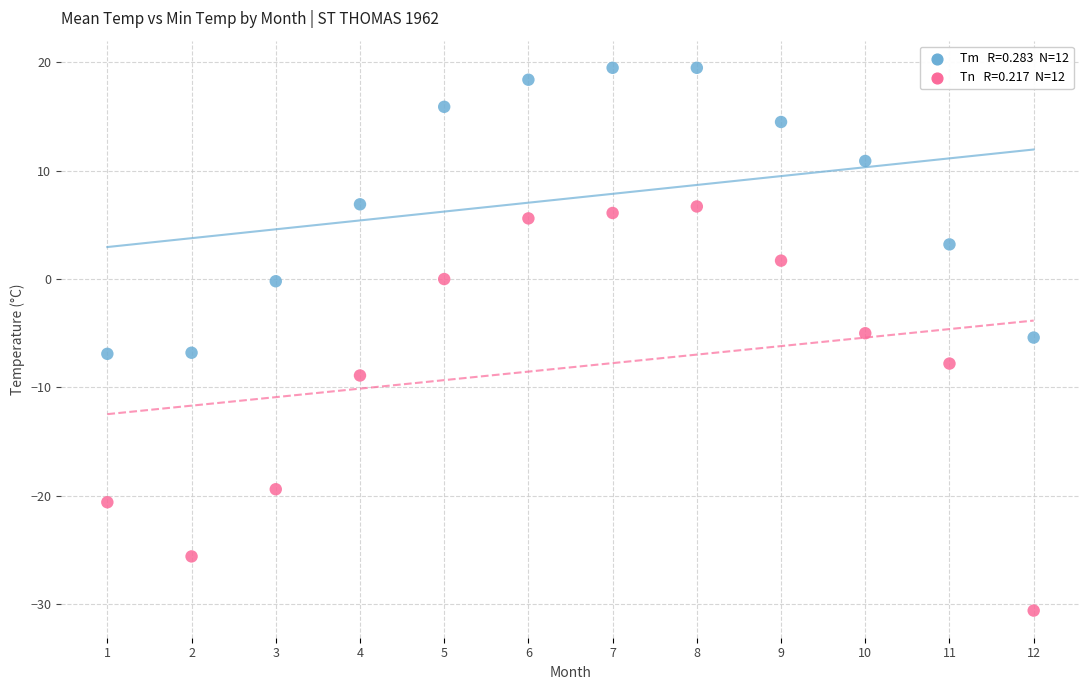

Across all data points, what is the range of X values (max minus min)?

11.0